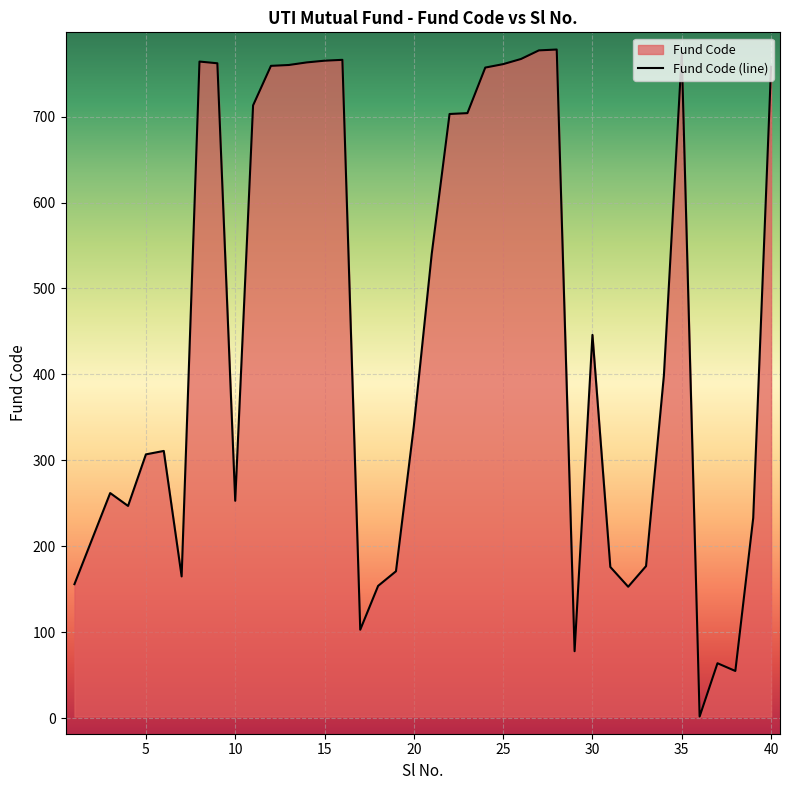

What is the difference between the second highest and second lowest values?

722